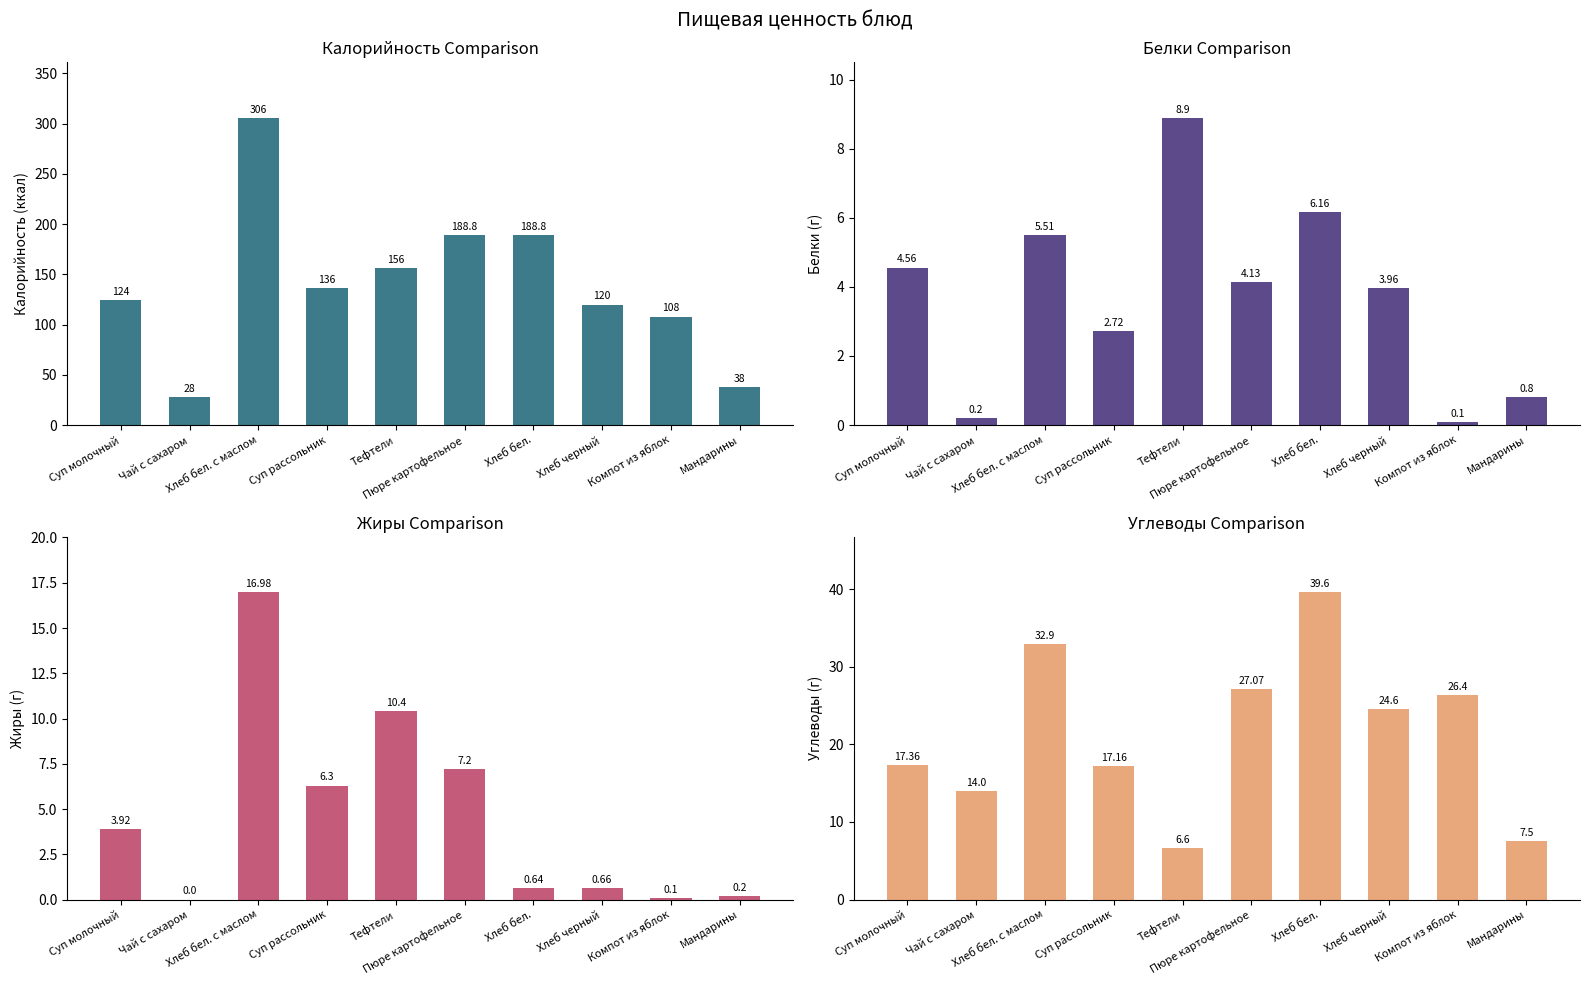

At which category does the chart reach its minimum across all series?

Чай с сахаром